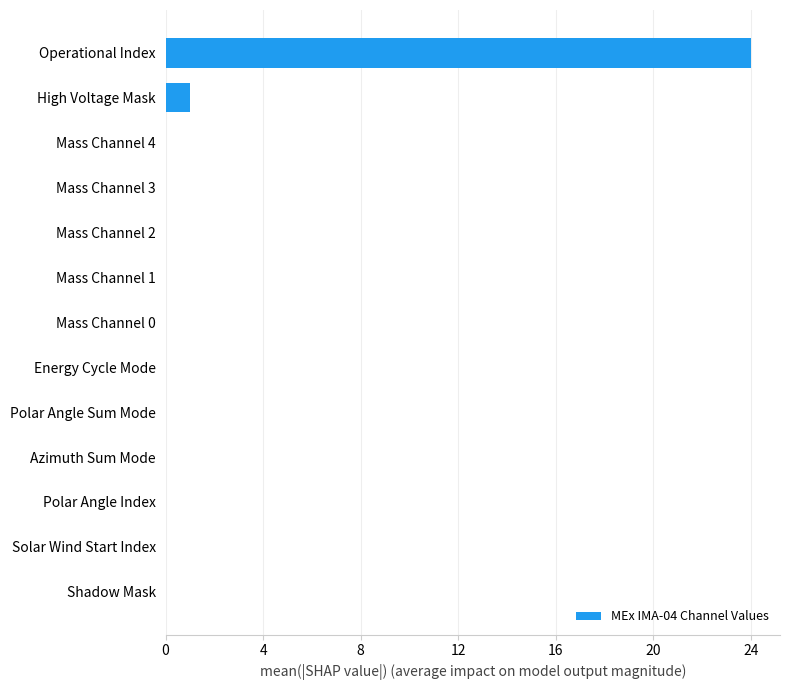

The value at Polar Angle Sum Mode is 13. True or false?

False